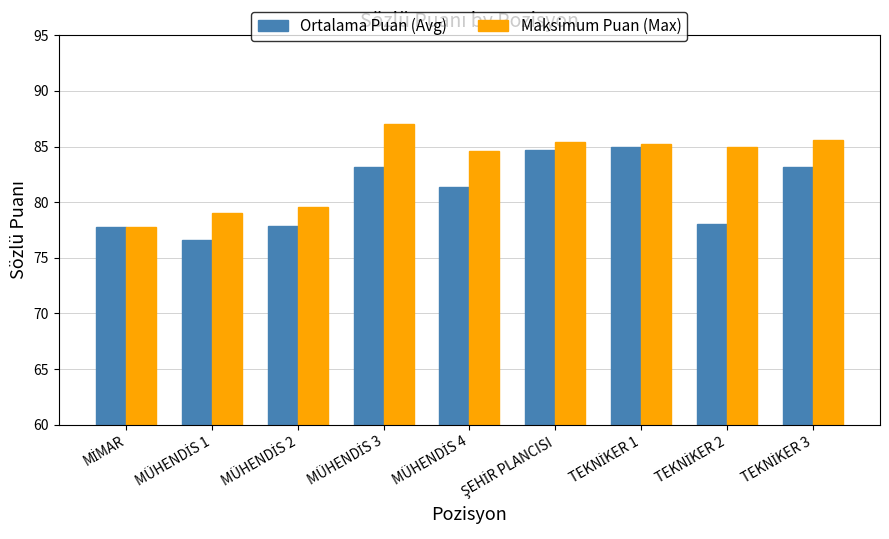

Rank the series by their maximum value, from highest to lowest.

Maksimum Puan (Max), Ortalama Puan (Avg)